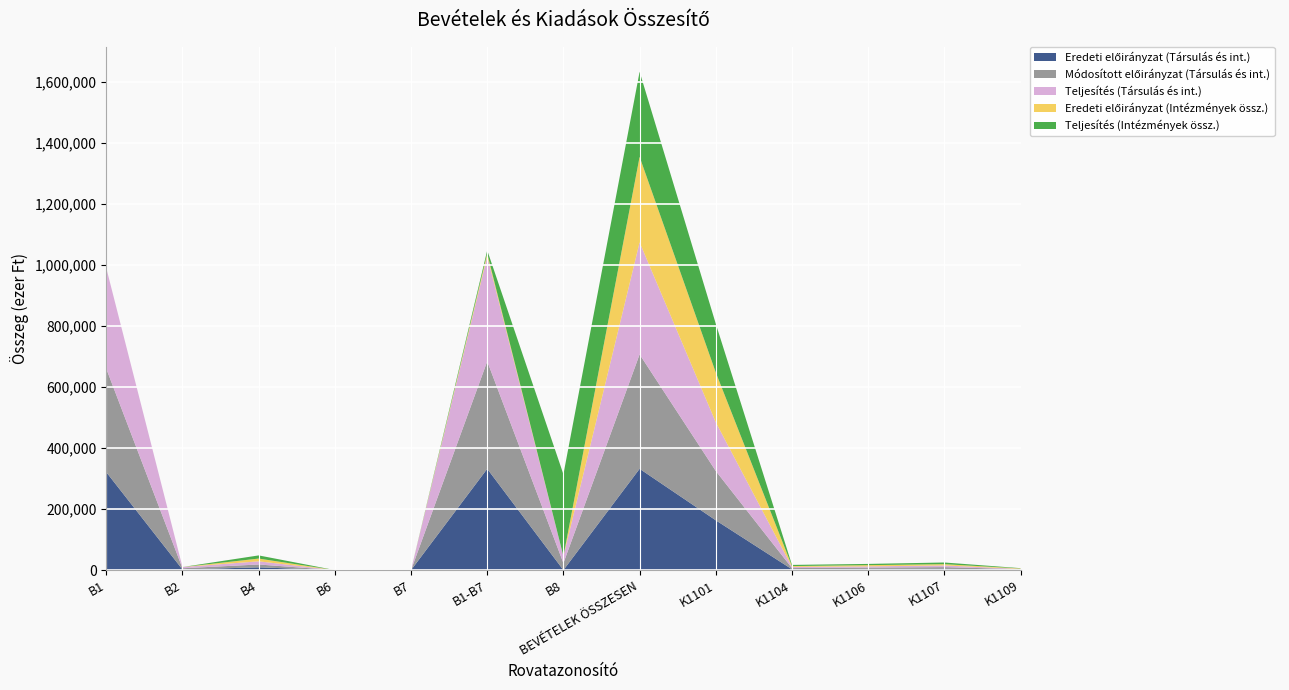

Reading right to left, extract all data points from this chart.

Eredeti előirányzat (Társulás és int.): K1109=1432	K1107=4195	K1106=4088	K1104=2678	K1101=163292	BEVÉTELEK ÖSSZESEN=332201	B8=0	B1-B7=332201	B7=0	B6=0	B4=9020	B2=2000	B1=321181
Módosított előirányzat (Társulás és int.): K1109=1410	K1107=5589	K1106=4031	K1104=3951	K1101=161765	BEVÉTELEK ÖSSZESEN=375316	B8=22734	B1-B7=352582	B7=0	B6=0	B4=9334	B2=4000	B1=339248
Teljesítés (Társulás és int.): K1109=1028	K1107=5467	K1106=4029	K1104=3845	K1101=159773	BEVÉTELEK ÖSSZESEN=367430	B8=22734	B1-B7=344696	B7=0	B6=0	B4=10389	B2=4000	B1=330307
Eredeti előirányzat (Intézmények össz.): K1109=1432	K1107=4195	K1106=4088	K1104=2678	K1101=163292	BEVÉTELEK ÖSSZESEN=280426	B8=0	B1-B7=9020	B7=0	B6=0	B4=9020	B2=0	B1=0
Teljesítés (Intézmények össz.): K1109=1028	K1107=5467	K1106=4029	K1104=3845	K1101=159773	BEVÉTELEK ÖSSZESEN=279146	B8=268757	B1-B7=10389	B7=0	B6=0	B4=10389	B2=0	B1=0